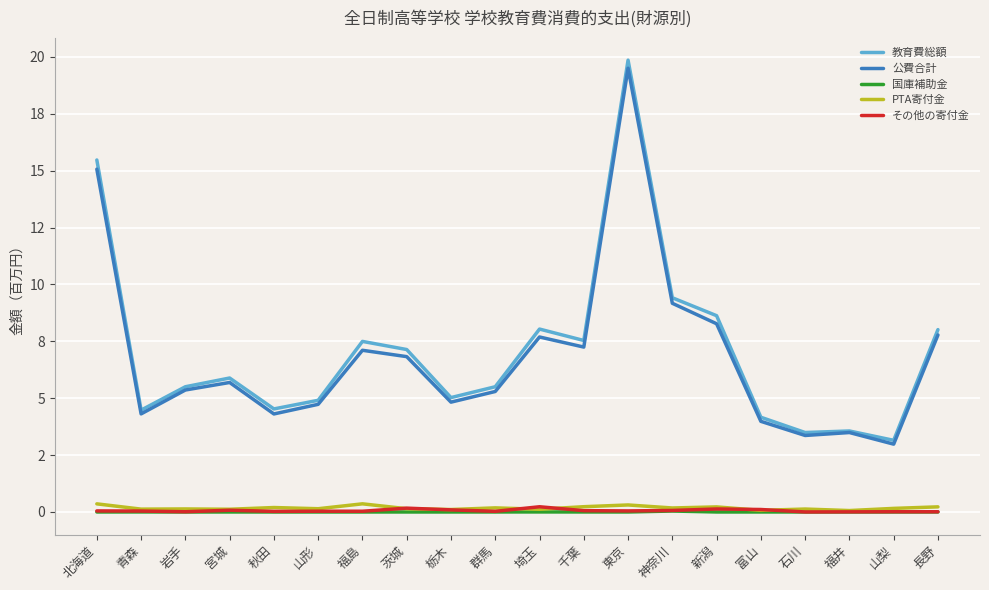

Where is the first local maximum for その他の寄付金?

宮城